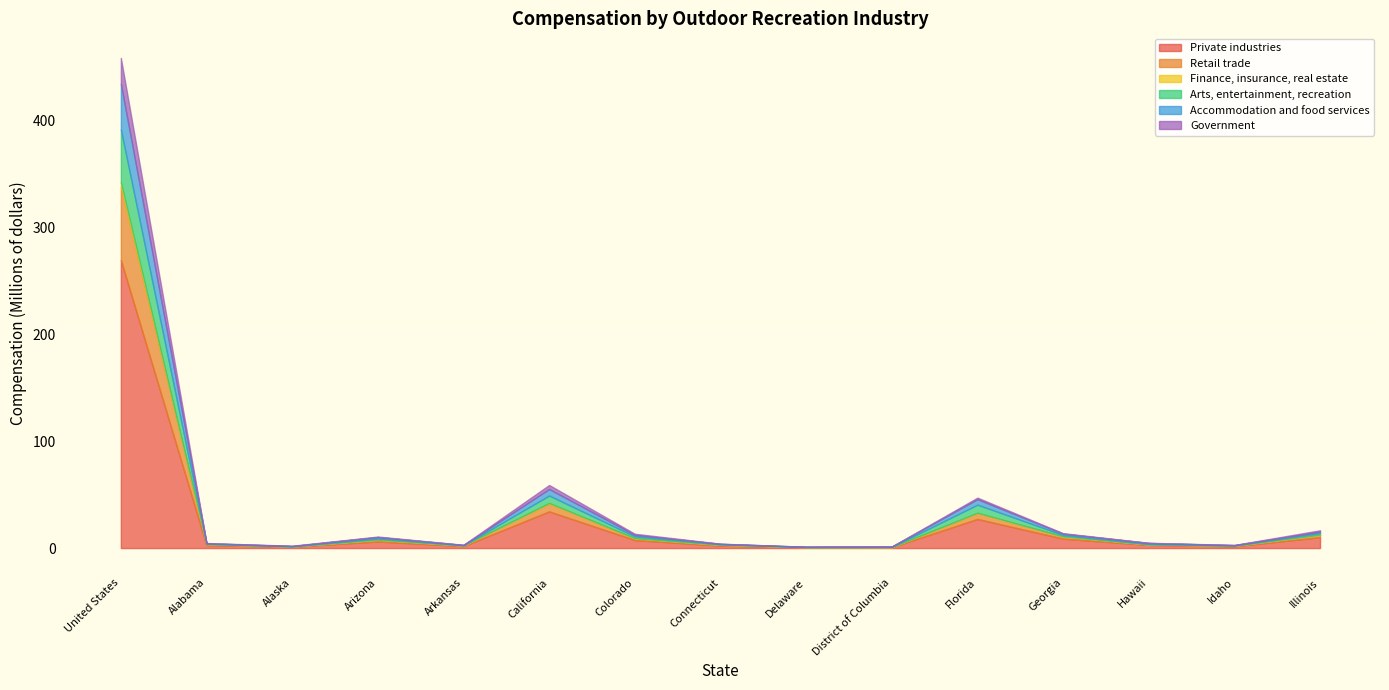

True or false: Accommodation and food services has more than 2 interior local peaks.

True